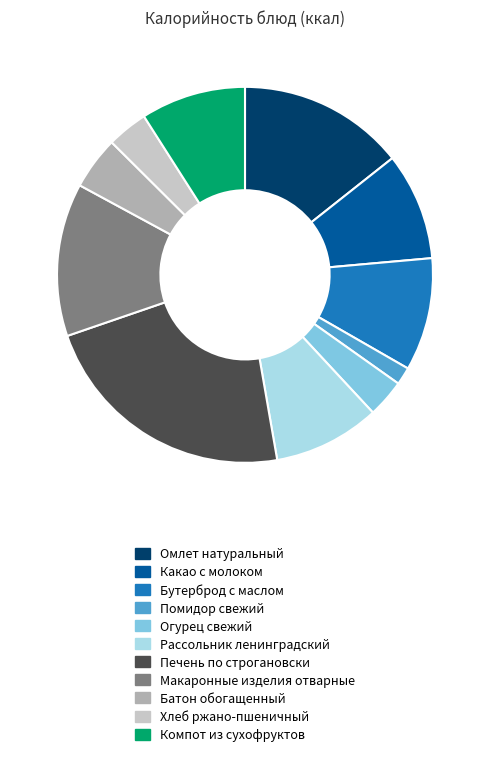

Combined, do Помидор свежий and Омлет натуральный account for over 50%?

No